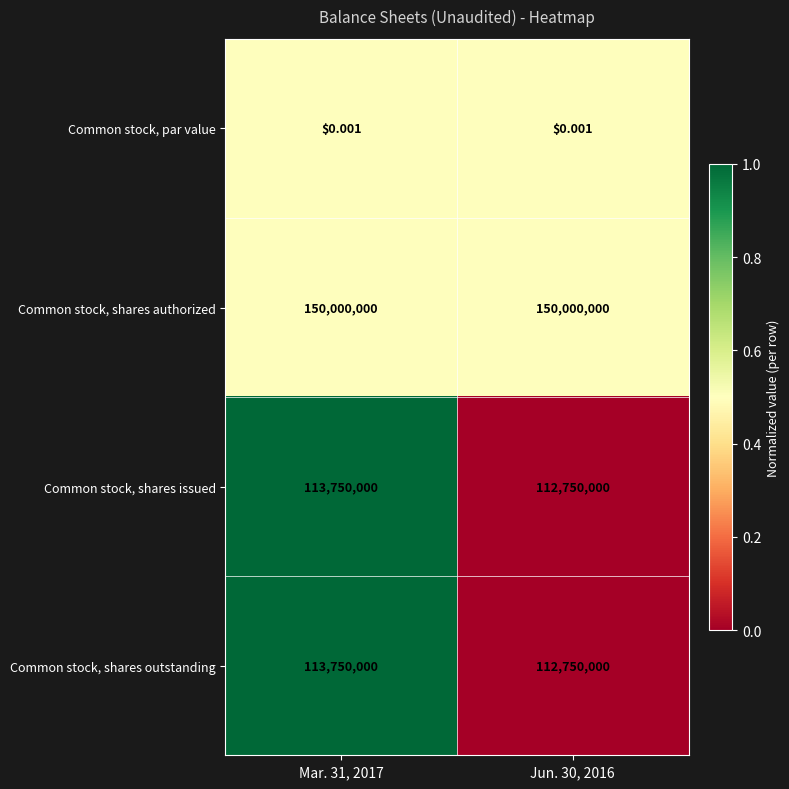

Is the value of Common stock, shares authorized at Jun. 30, 2016 greater than the value of Common stock, shares outstanding at Jun. 30, 2016?

Yes